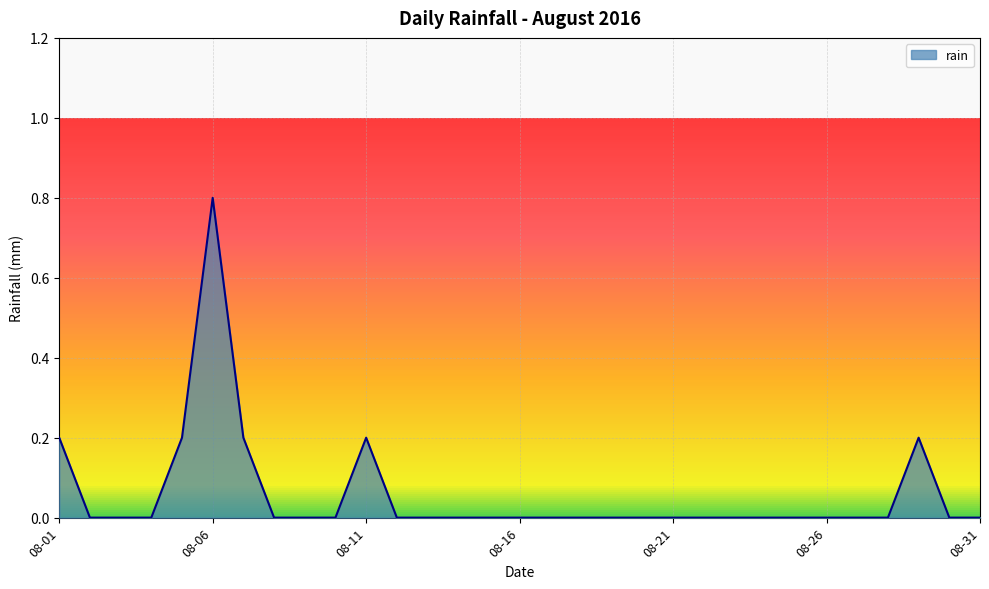

What is the difference between the maximum and minimum values?

0.8